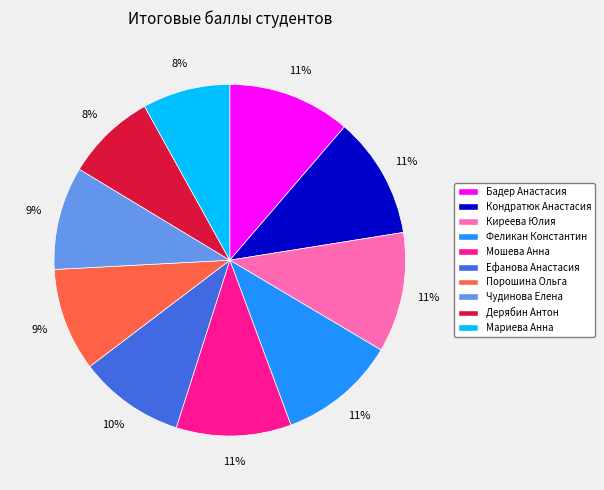

True or false: Порошина Ольга accounts for 1% of the total.

False